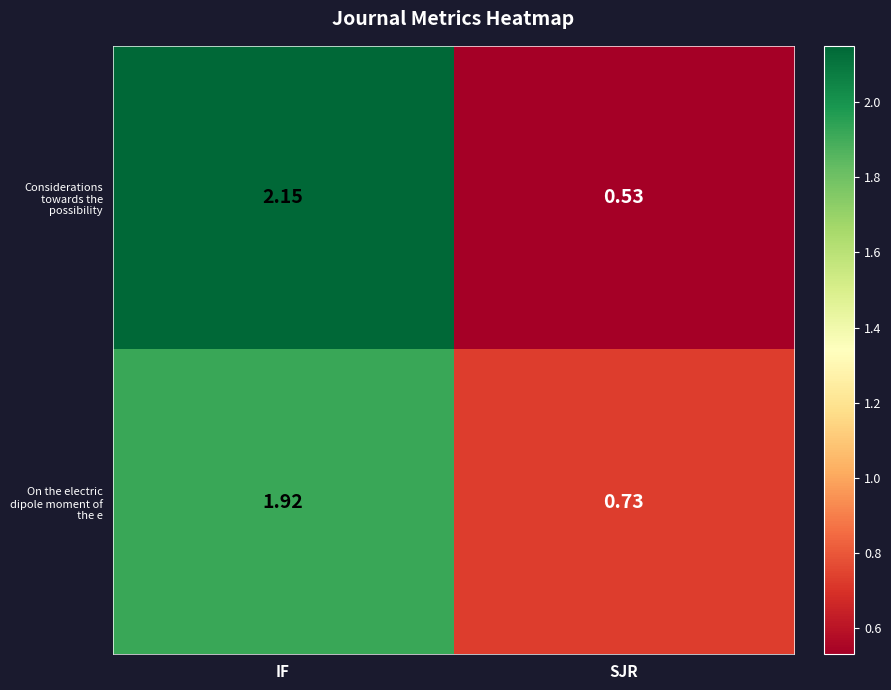

Which series changed the most between IF and SJR?

Considerations towards the possibility